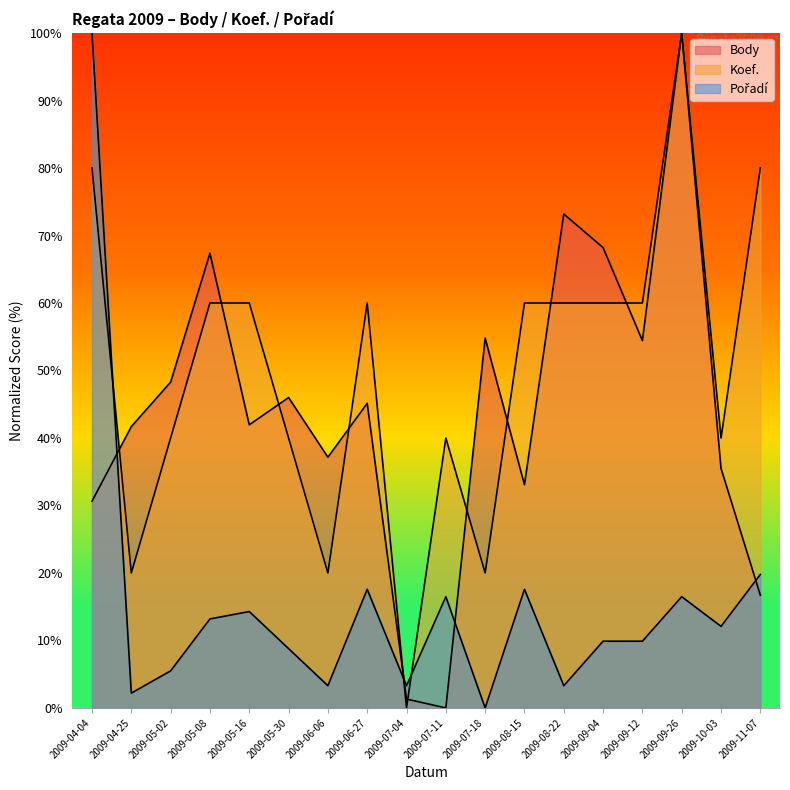

List the labels in order of Pořadí value, smallest first.

2009-07-18, 2009-04-25, 2009-06-06, 2009-07-04, 2009-08-22, 2009-05-02, 2009-05-30, 2009-09-04, 2009-09-12, 2009-10-03, 2009-05-08, 2009-05-16, 2009-07-11, 2009-09-26, 2009-06-27, 2009-08-15, 2009-11-07, 2009-04-04